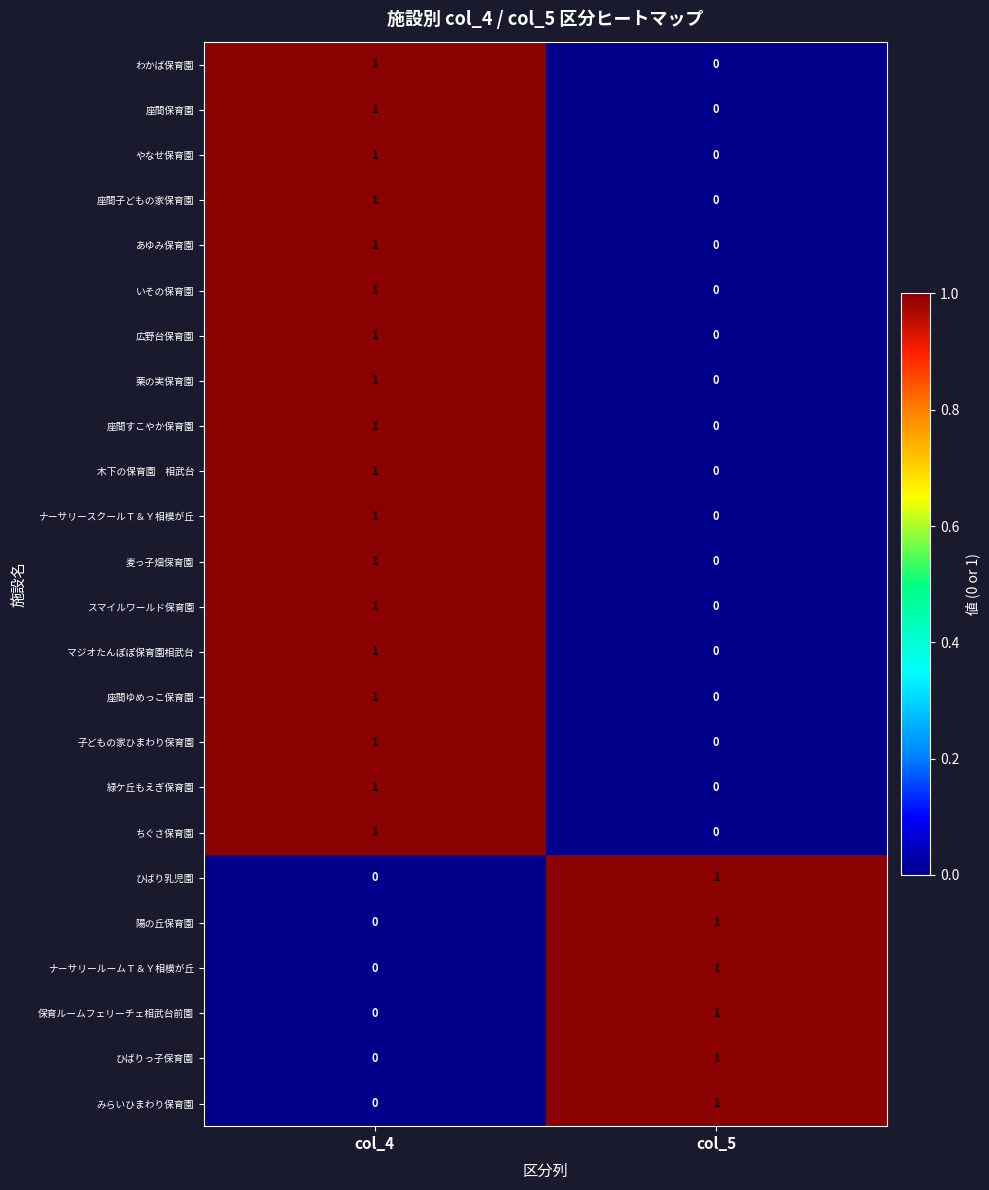

At which label is 座間ゆめっこ保育園 closest to 0?

col_5